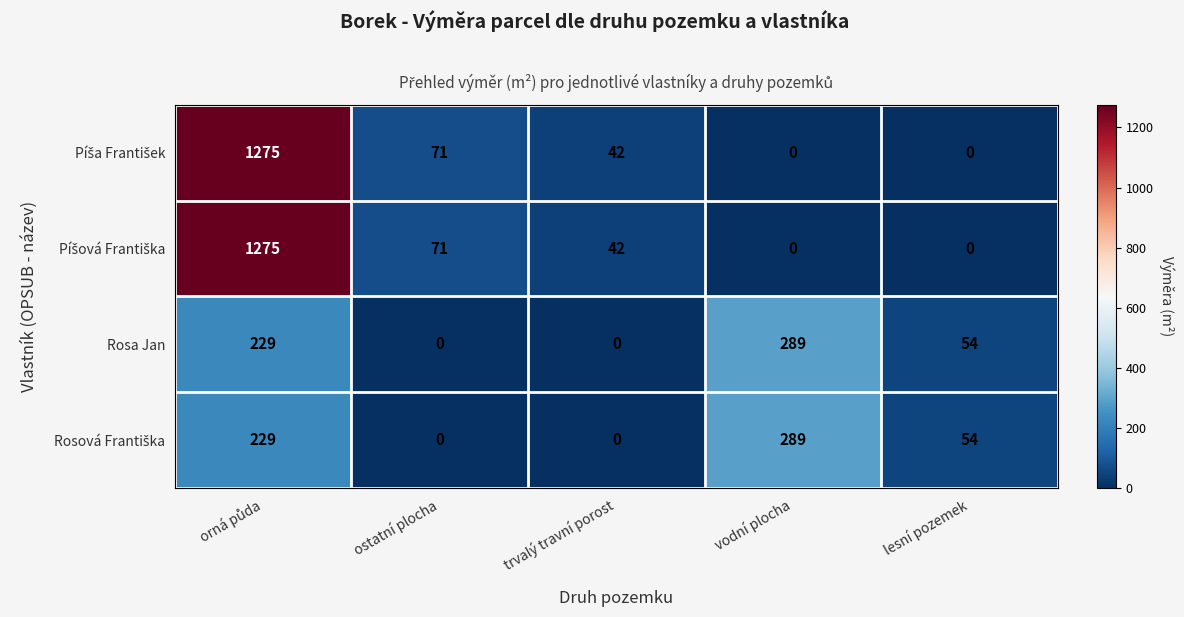

What is the spread (max minus min) of values at lesní pozemek?

54